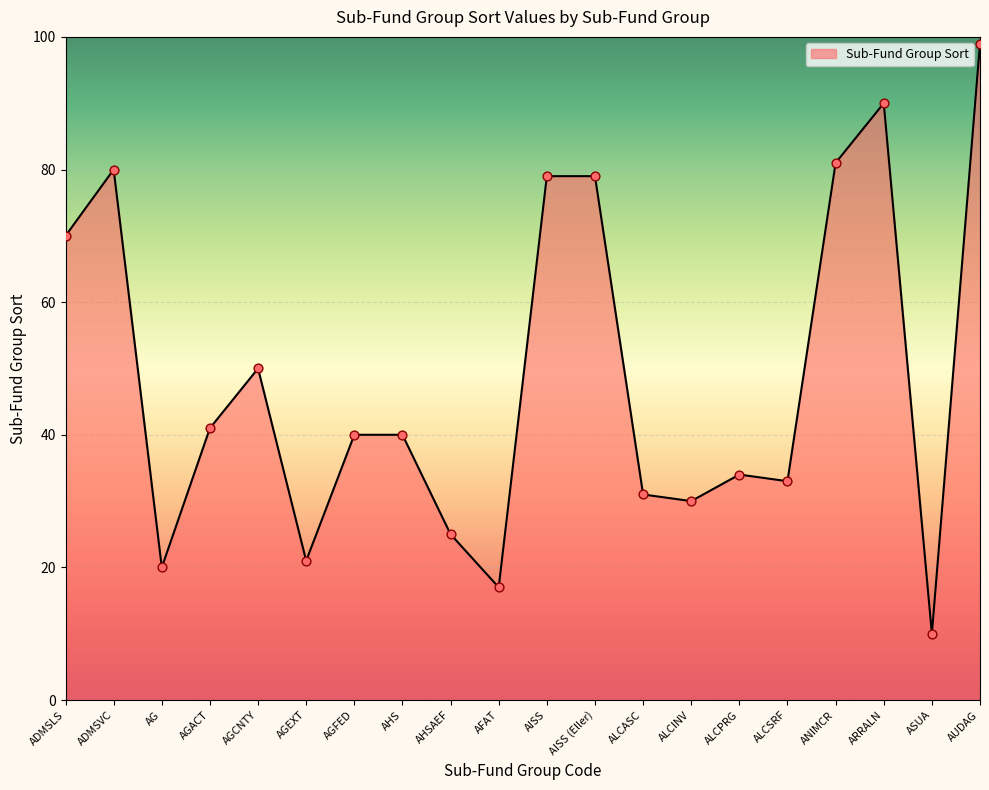

Which has a higher value, AHSAEF or ASUA?

AHSAEF